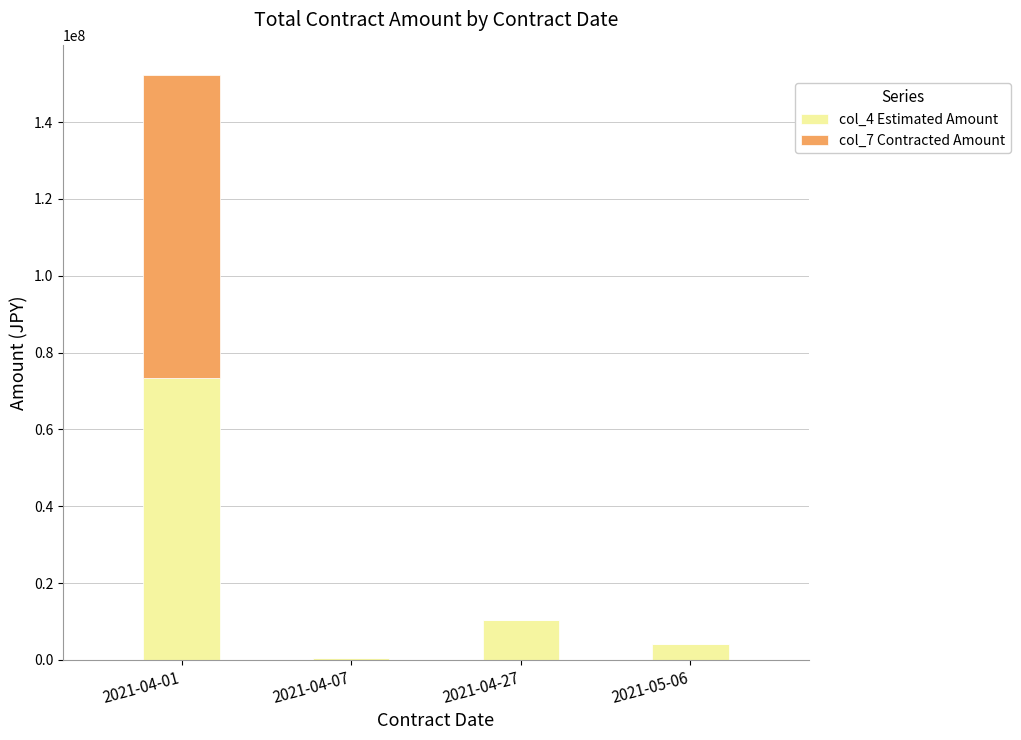

What is the minimum value shown in the chart?

-37100